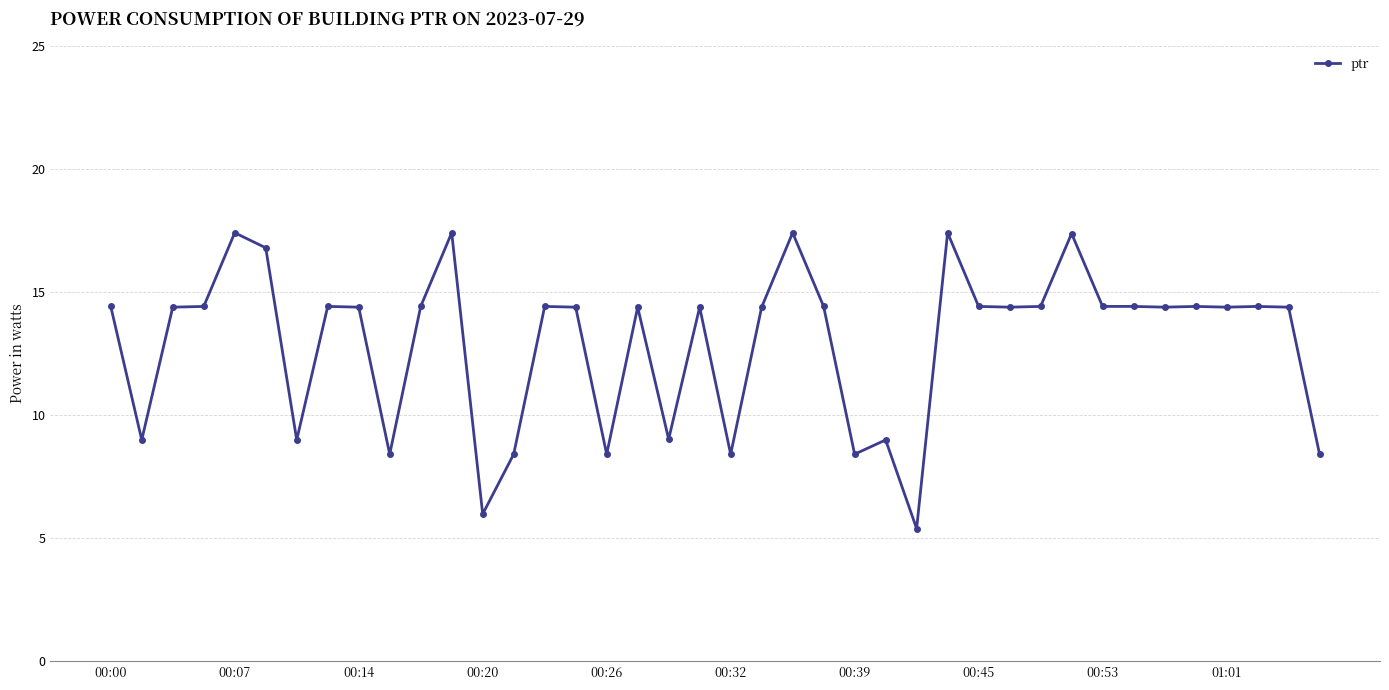

Count the number of data series in this chart.

1